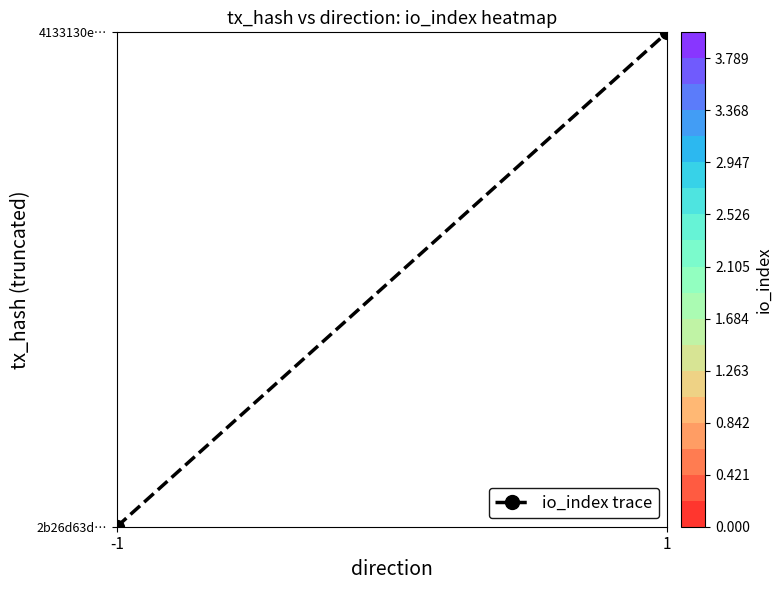

Which label corresponds to the largest value in the chart?

1